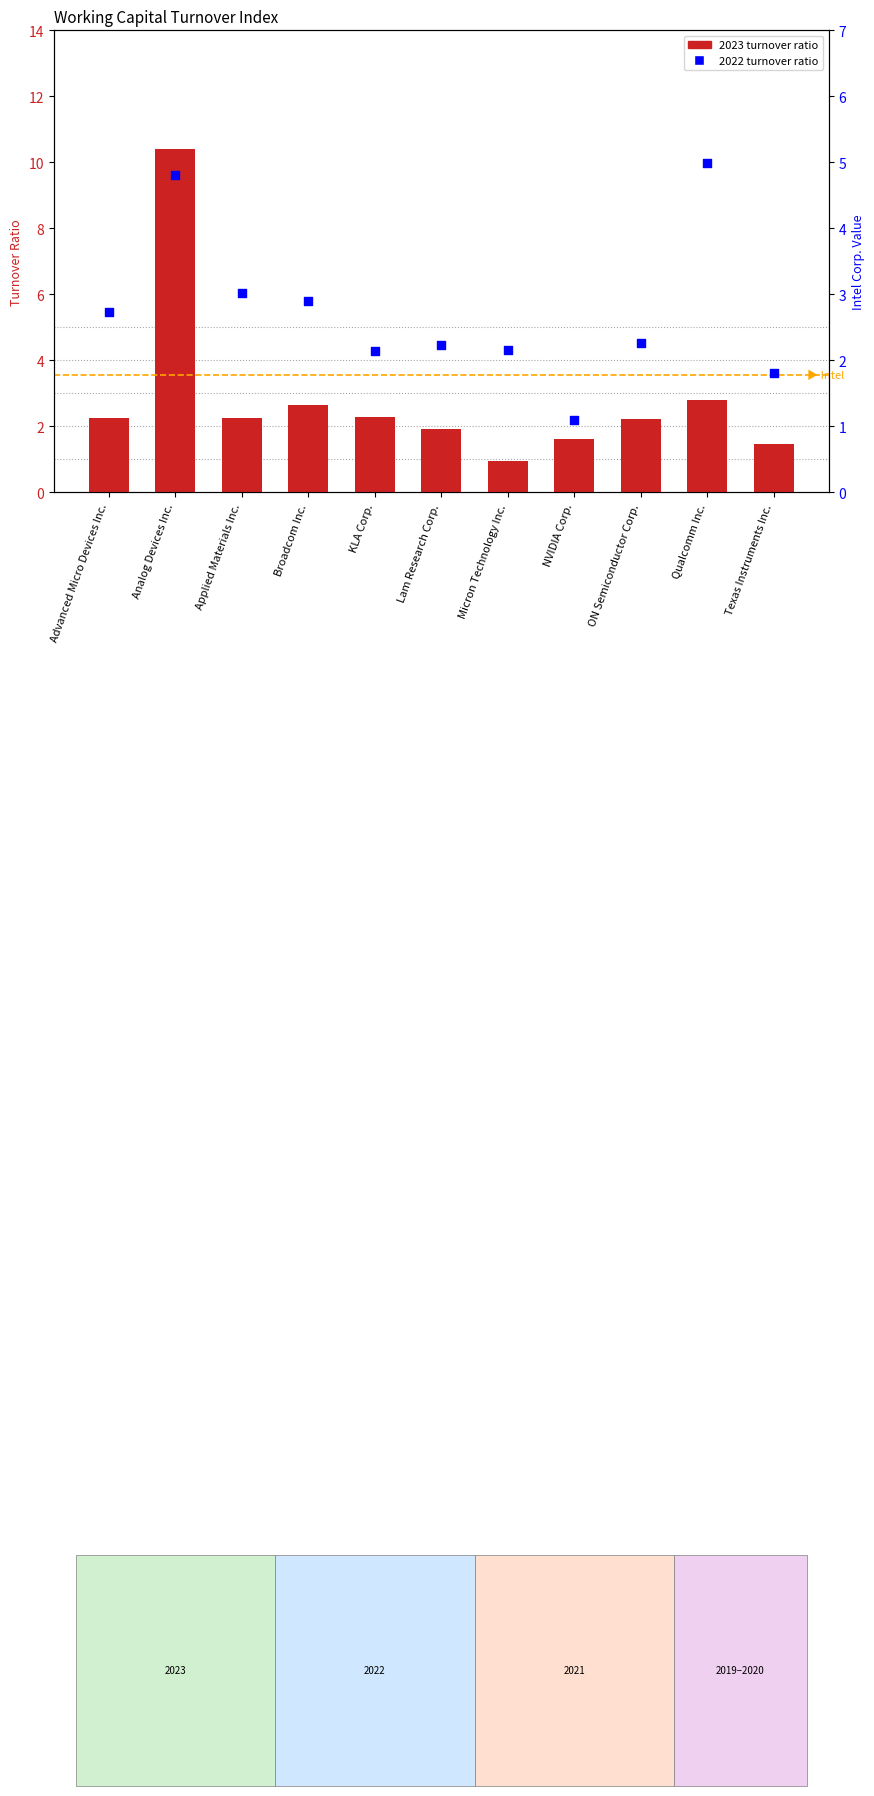

What is the total value across all series at Advanced Micro Devices Inc.?

5.0